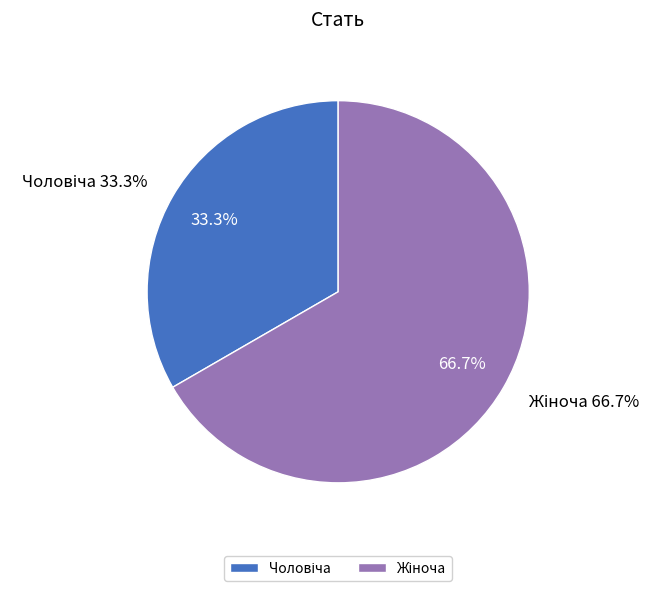

What percentage is the Чоловіча slice, to the nearest percent?

33%